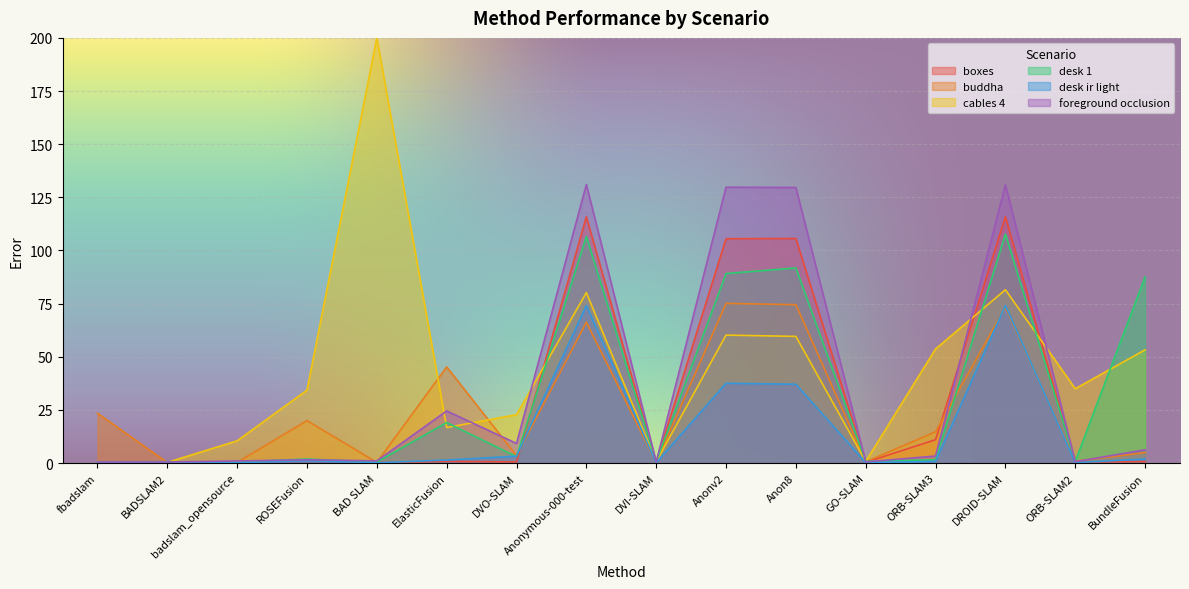

What is the sum of the buddha values at BundleFusion and ROSEFusion?

24.9